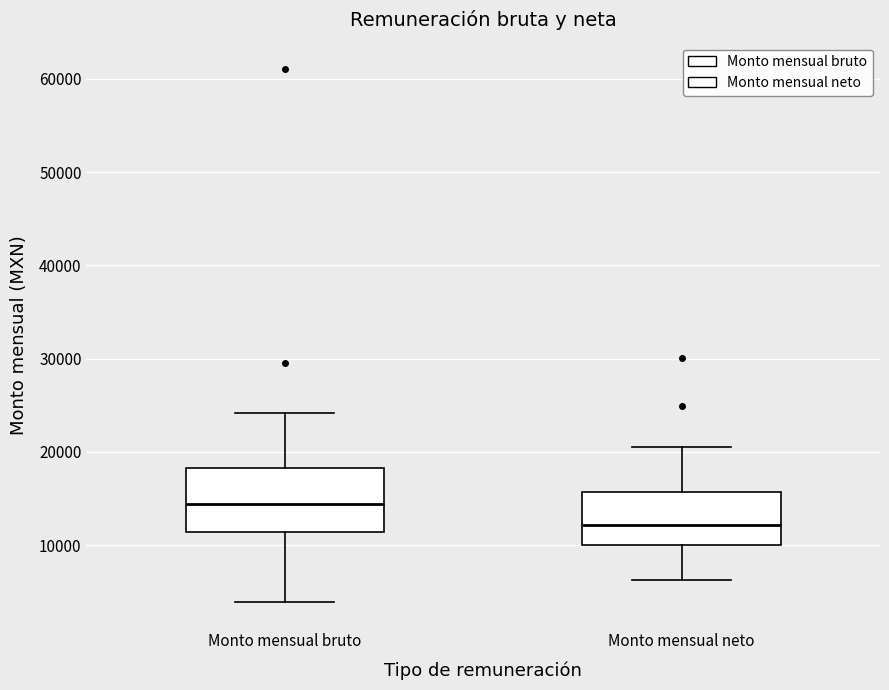

Reading left to right, read every box against the y-axis: the position of its median line, the range the box covers, and the ends of its whiskers. The values are not printed on the chart, so give them approximately, as read against the axis.

Monto mensual bruto: median 14000, box 11000 to 18000, whiskers 4000 to 24000
Monto mensual neto: median 12000, box 10000 to 16000, whiskers 6000 to 21000